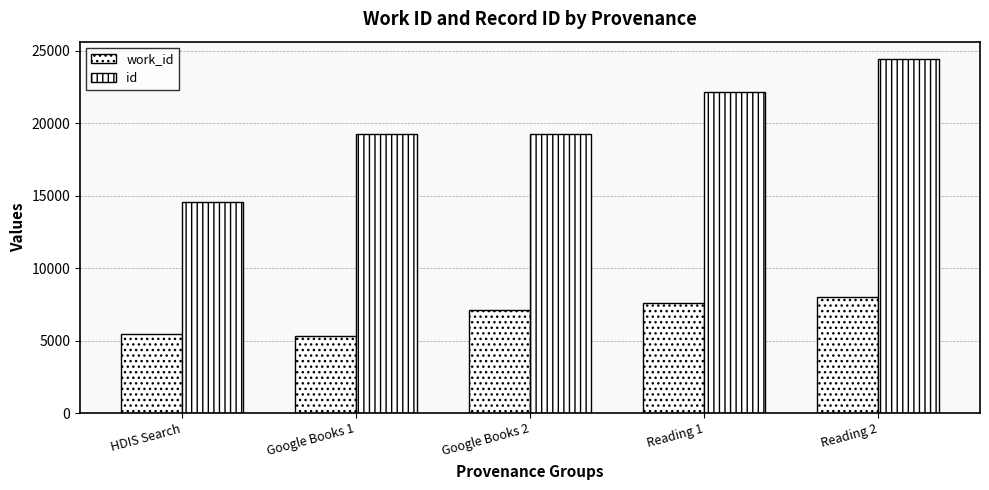

At Reading 1, list the series in order from largest to smallest.

id, work_id